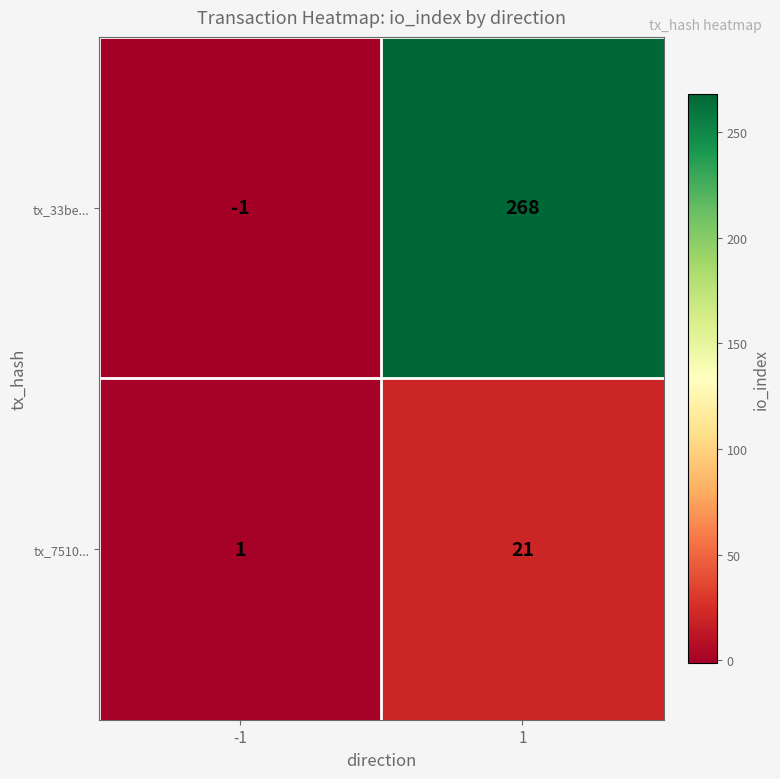

Rank the series at 1 from lowest to highest value.

tx_7510..., tx_33be...